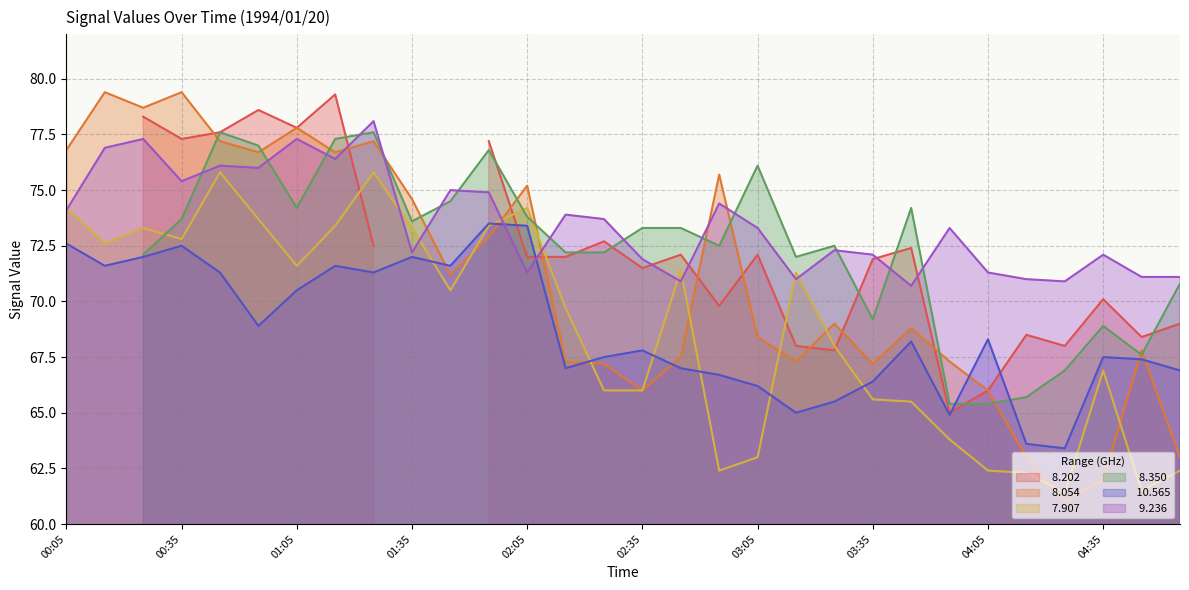

At how many categories does at least one series exceed 62?

30